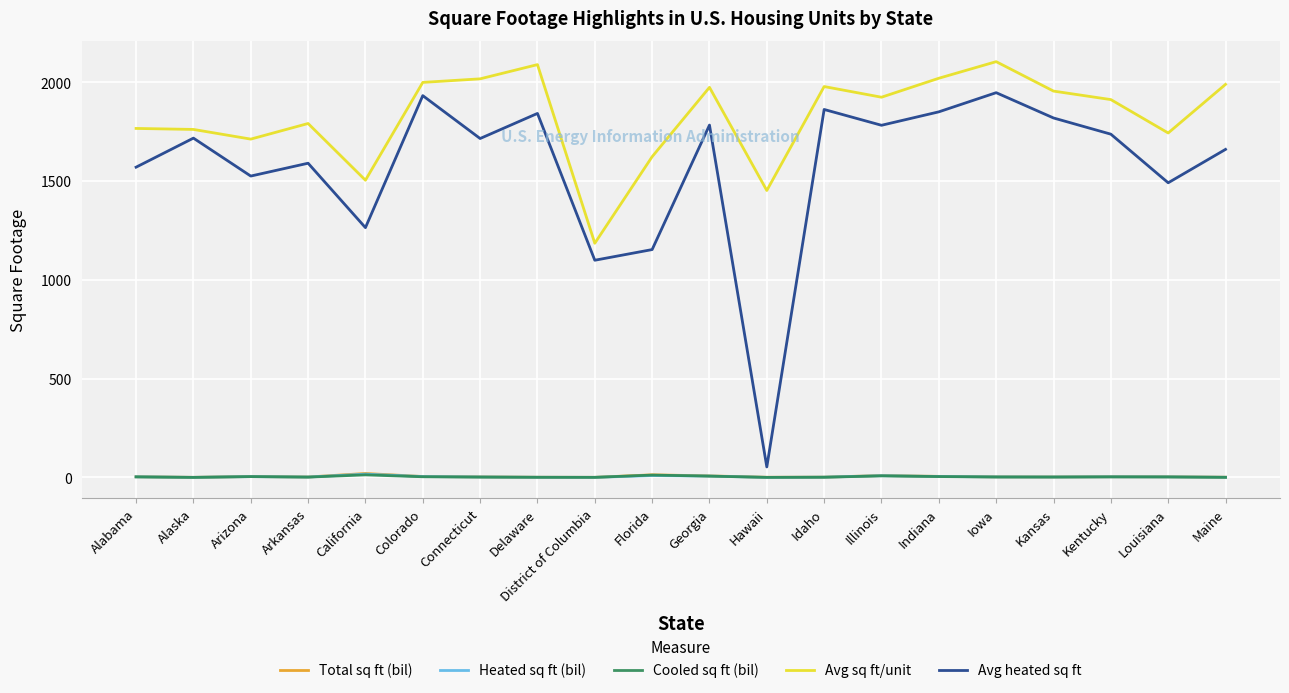

At which label is Avg heated sq ft closest to 1000?

District of Columbia